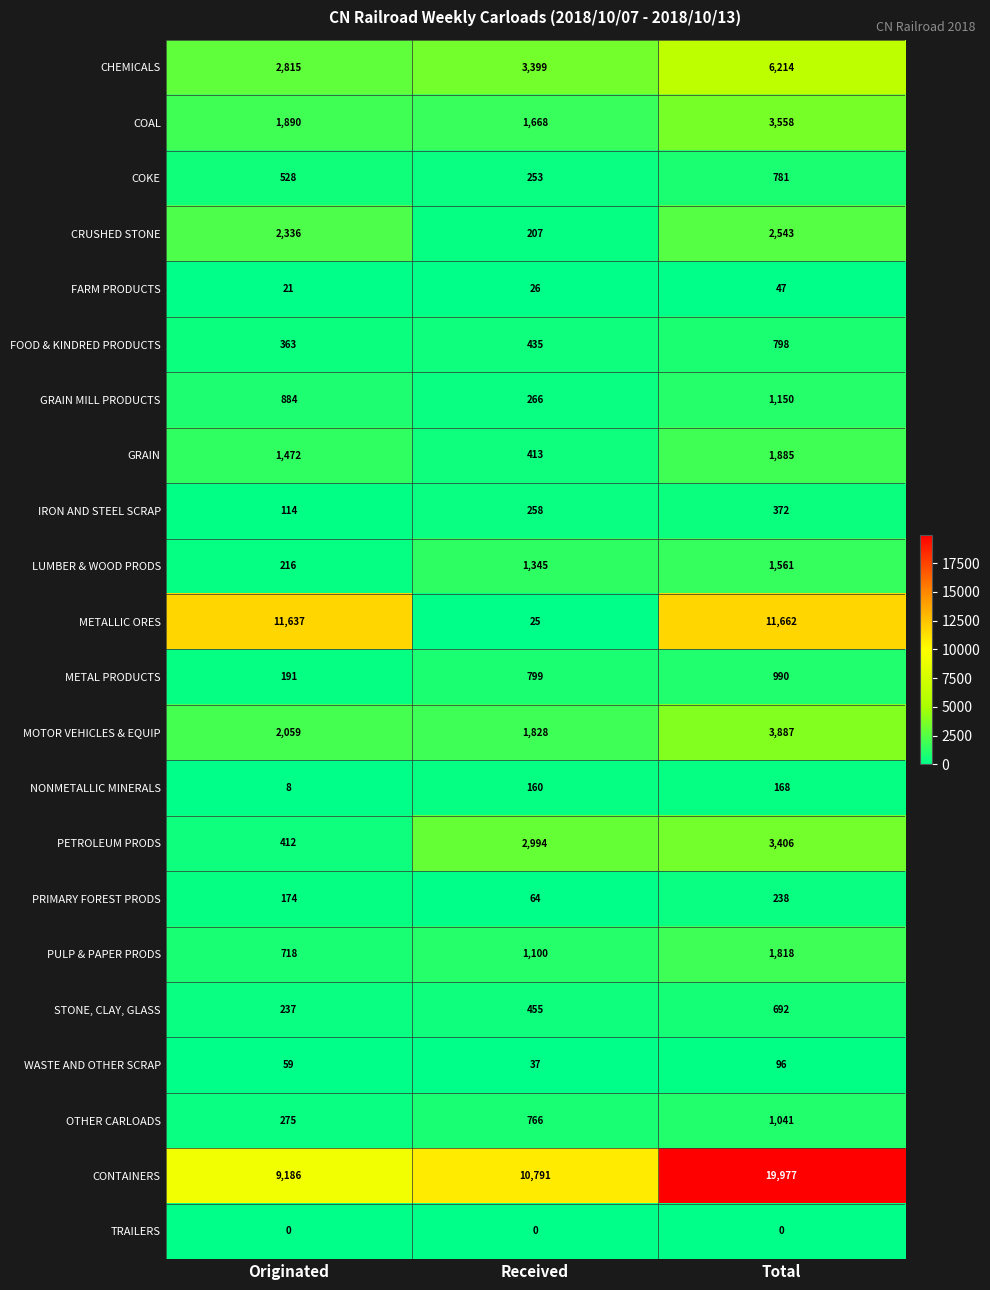

What is the total value across all series at Total?

62884